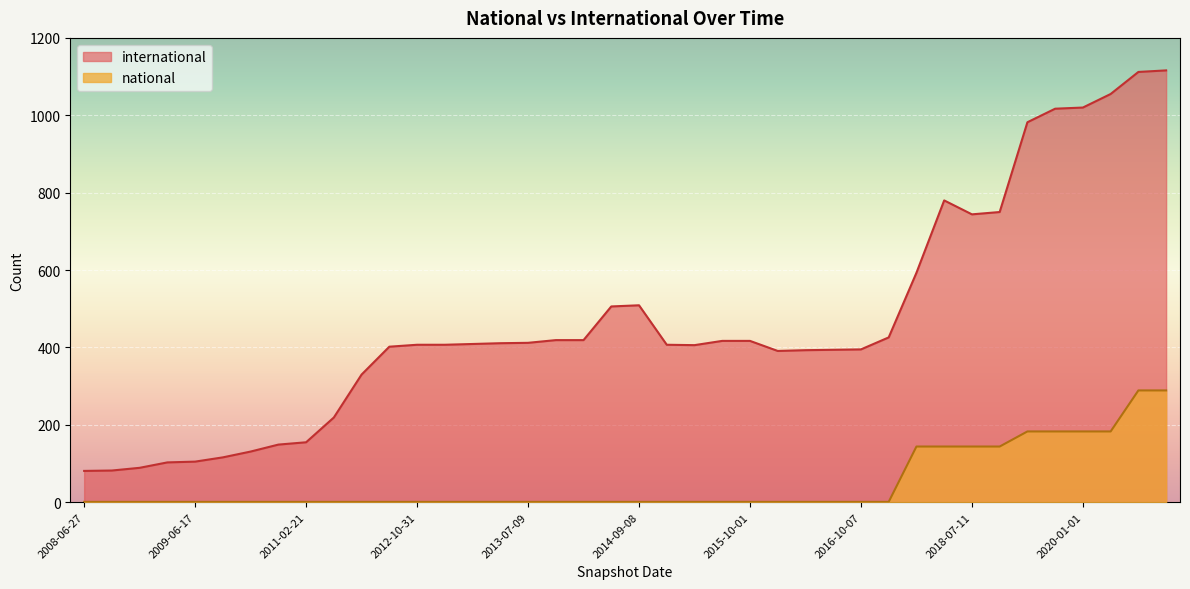

What is the sum of all international values?

18676